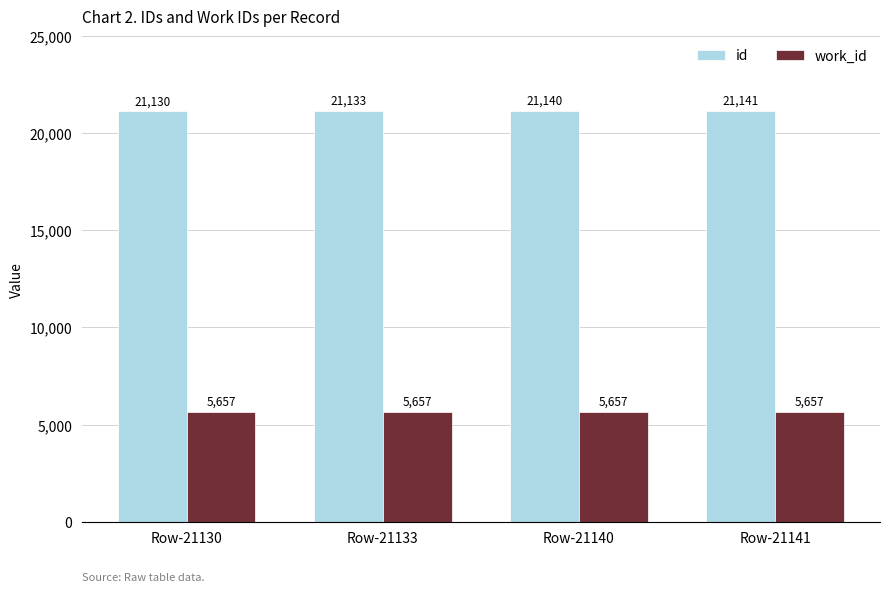

Reading right to left, what are all the values shown in this chart?

id: 21141	21140	21133	21130
work_id: 5657	5657	5657	5657